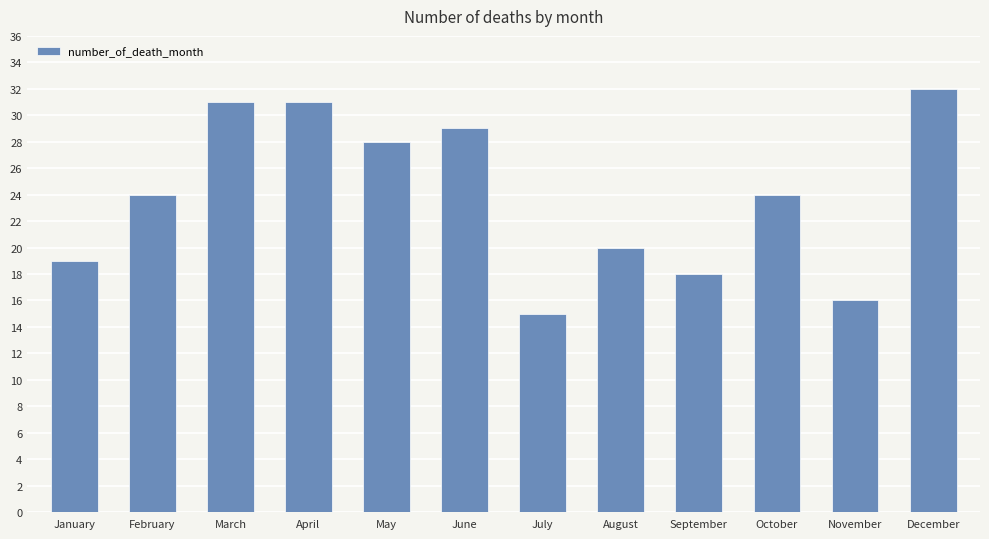

What is the greatest value displayed?

32